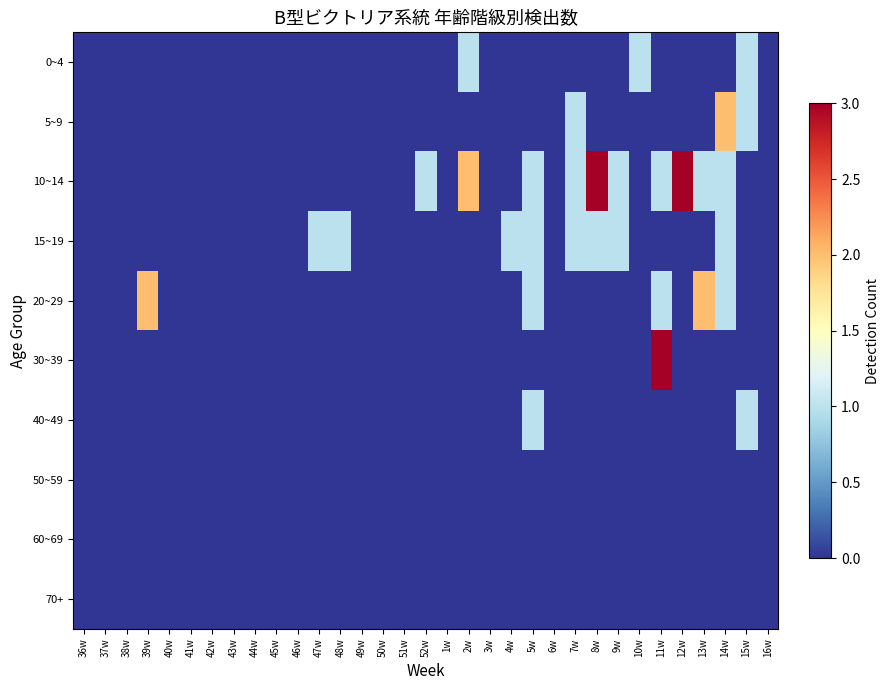

What is the spread (max minus min) of values at 11w?

3